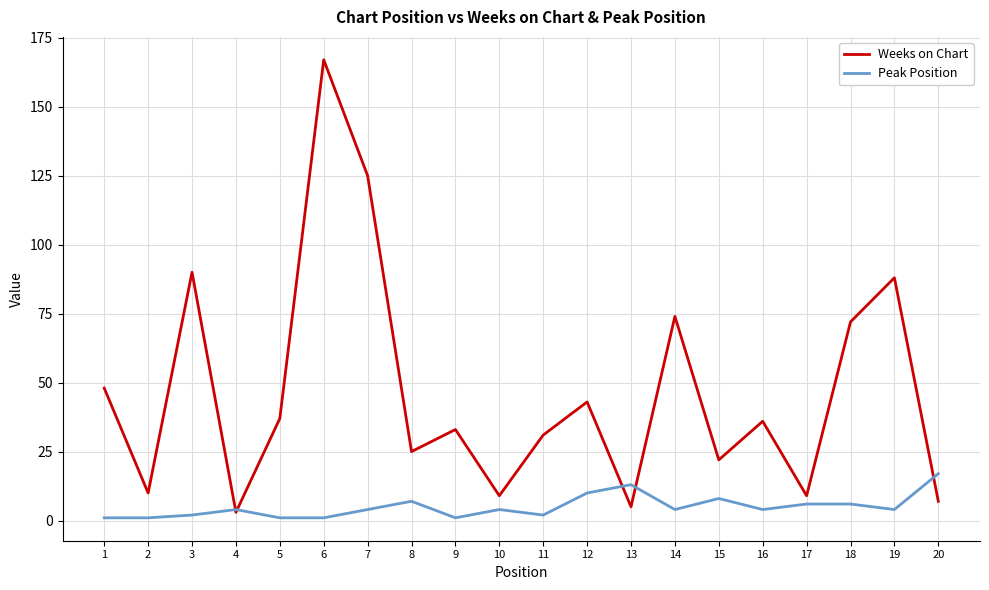

Which series has the largest total across all categories?

Weeks on Chart